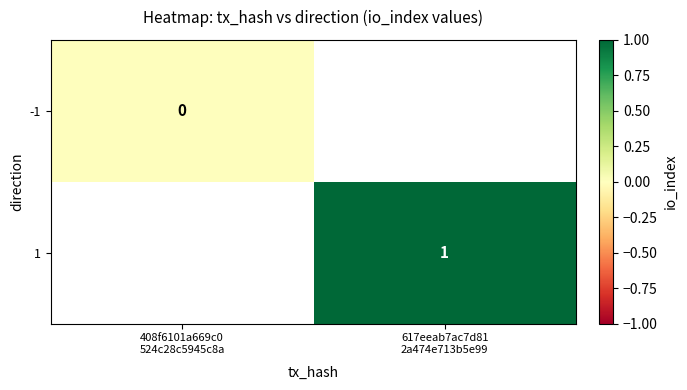

At how many categories does at least one series exceed 0?

1